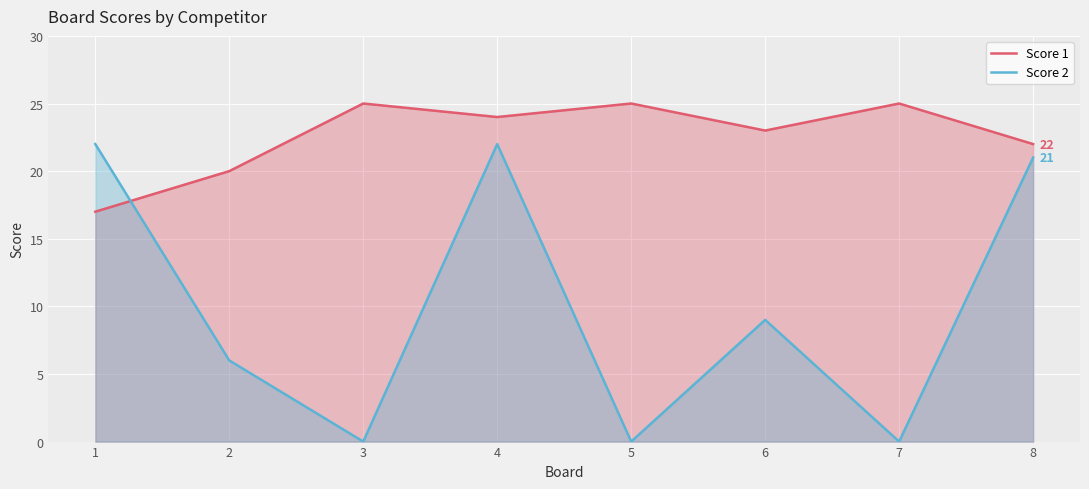

Rank the series by their maximum value, from lowest to highest.

Score 2, Score 1